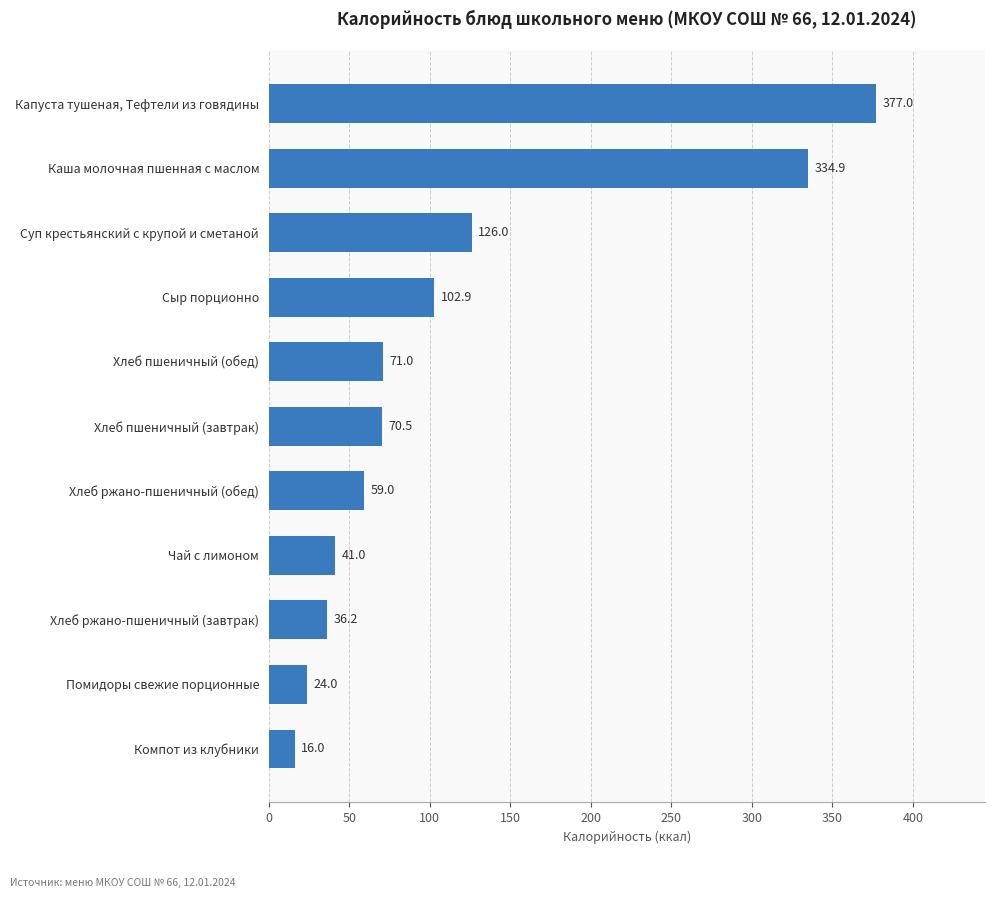

Reading top to bottom, extract all data points from this chart.

Капуста тушеная, Тефтели из говядины=377.0	Каша молочная пшенная с маслом=334.9	Суп крестьянский с крупой и сметаной=126.0	Сыр порционно=102.9	Хлеб пшеничный (обед)=71.0	Хлеб пшеничный (завтрак)=70.5	Хлеб ржано-пшеничный (обед)=59.0	Чай с лимоном=41.0	Хлеб ржано-пшеничный (завтрак)=36.2	Помидоры свежие порционные=24.0	Компот из клубники=16.0